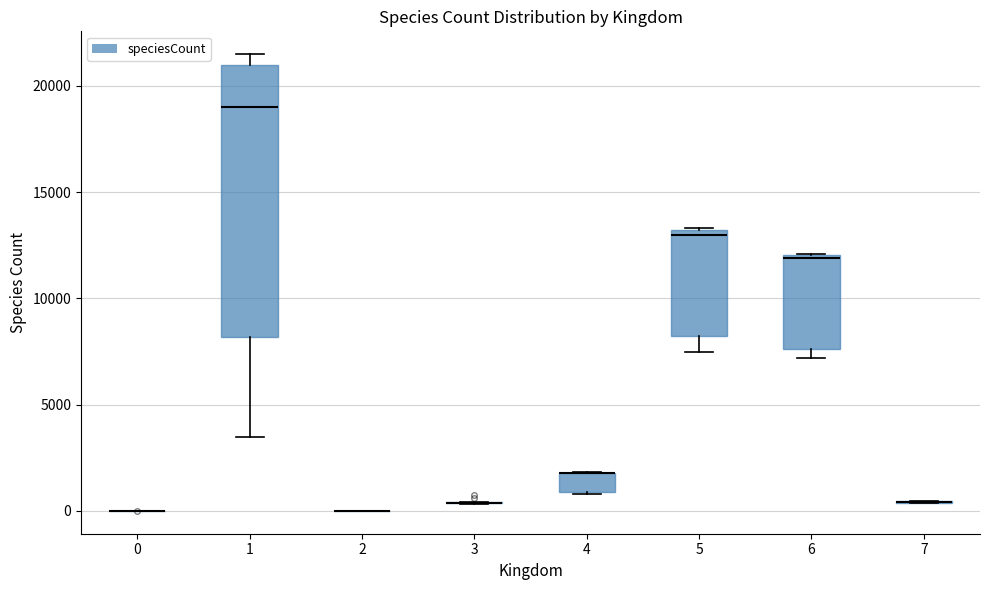

Reading left to right, read every box against the y-axis: the position of its median line, the range the box covers, and the ends of its whiskers. The values are not printed on the chart, so give them approximately, as read against the axis.

0: box collapsed to a line at 0, whiskers 0 to 0
1: median 19000, box 8000 to 21000, whiskers 3500 to 21500
2: box collapsed to a line at 0, whiskers 0 to 0
3: box collapsed to a line at 500, whiskers 500 to 500
4: median 2000 (drawn on the box's upper edge), box 1000 to 2000, whiskers 1000 to 2000
5: median 13000 (just below the box's upper edge), box 8000 to 13000, whiskers 7500 to 13500
6: median 12000, box 7500 to 12000, whiskers 7000 to 12000
7: box collapsed to a line at 500, whiskers 500 to 500